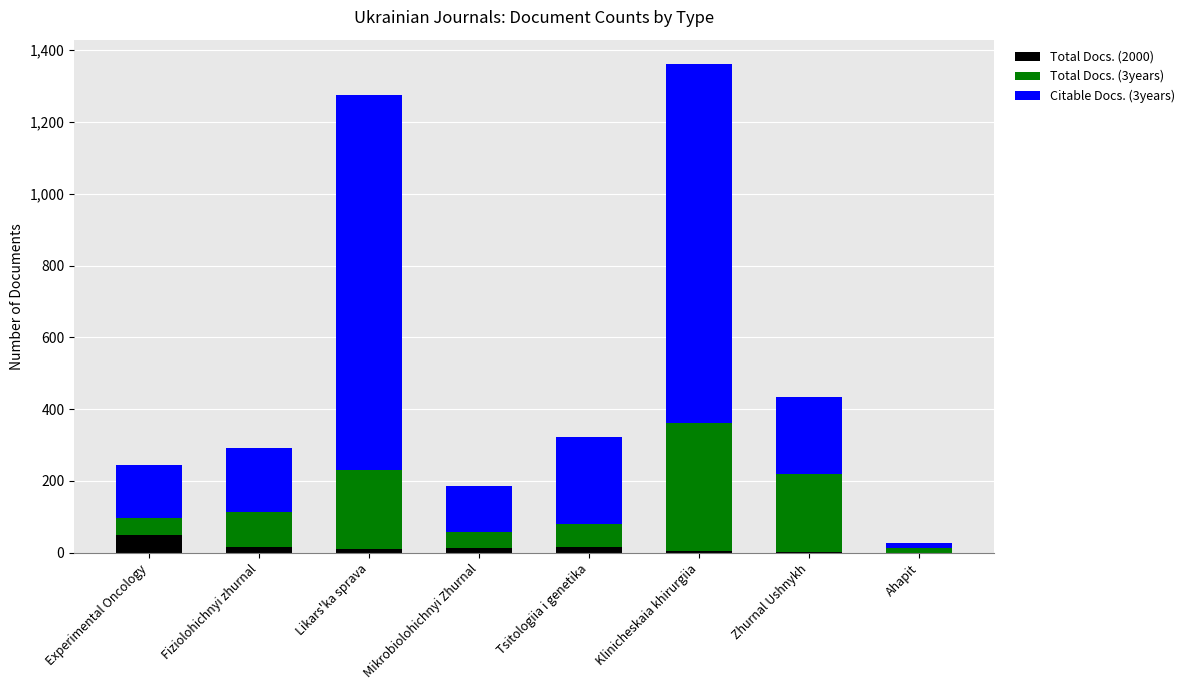

True or false: Total Docs. (2000) has a value of 0 at Ahapit.

True